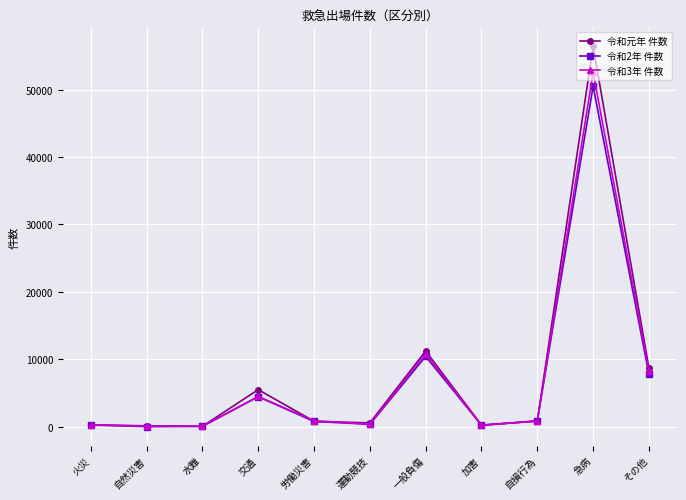

At which category does the chart reach its peak across all series?

急病